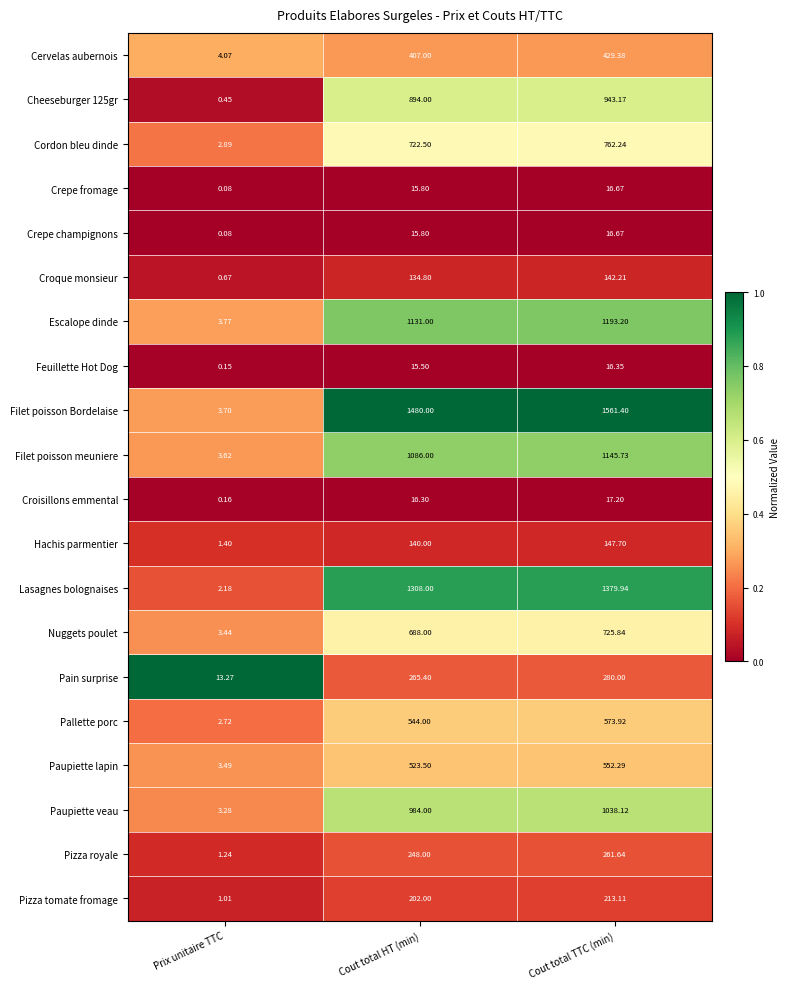

At which category does the chart reach its minimum across all series?

Prix unitaire TTC